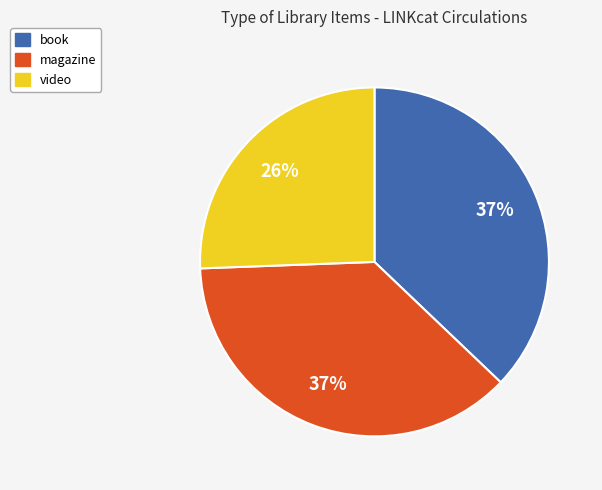

Combined, do magazine and book account for over 50%?

Yes